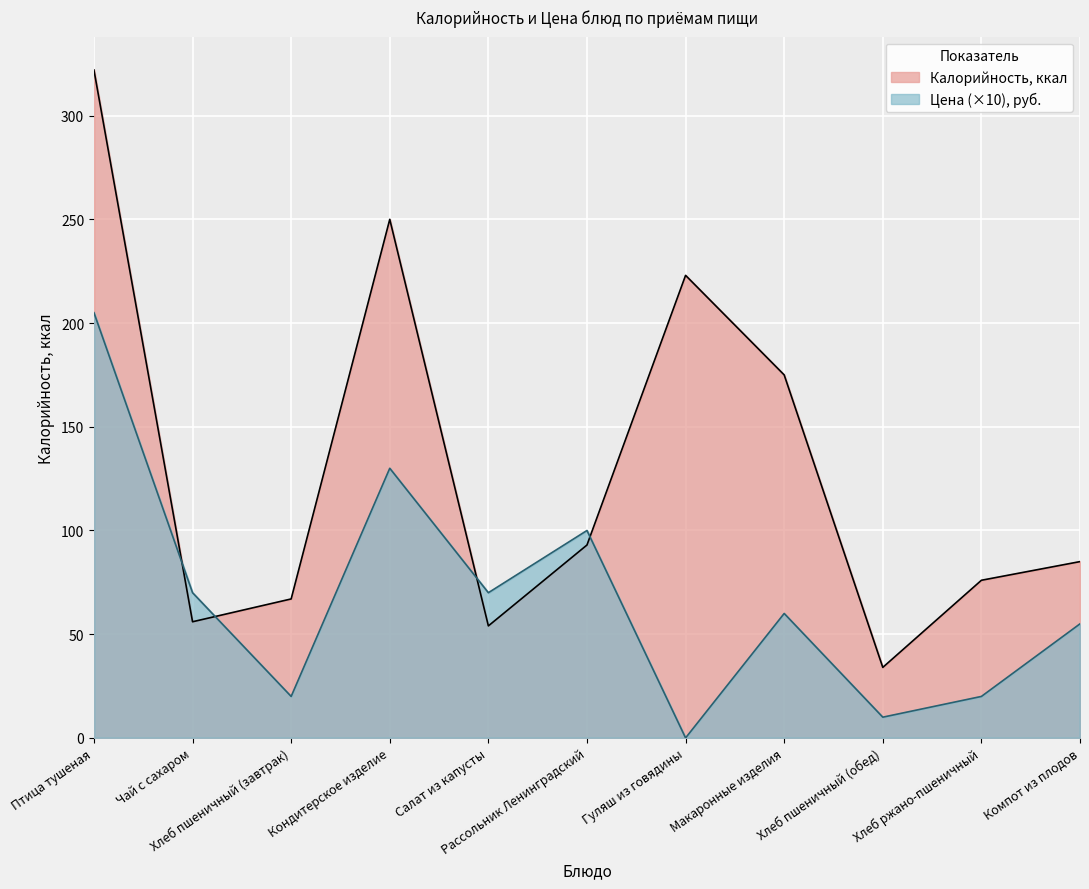

What is the lowest value of the Калорийность series?

34